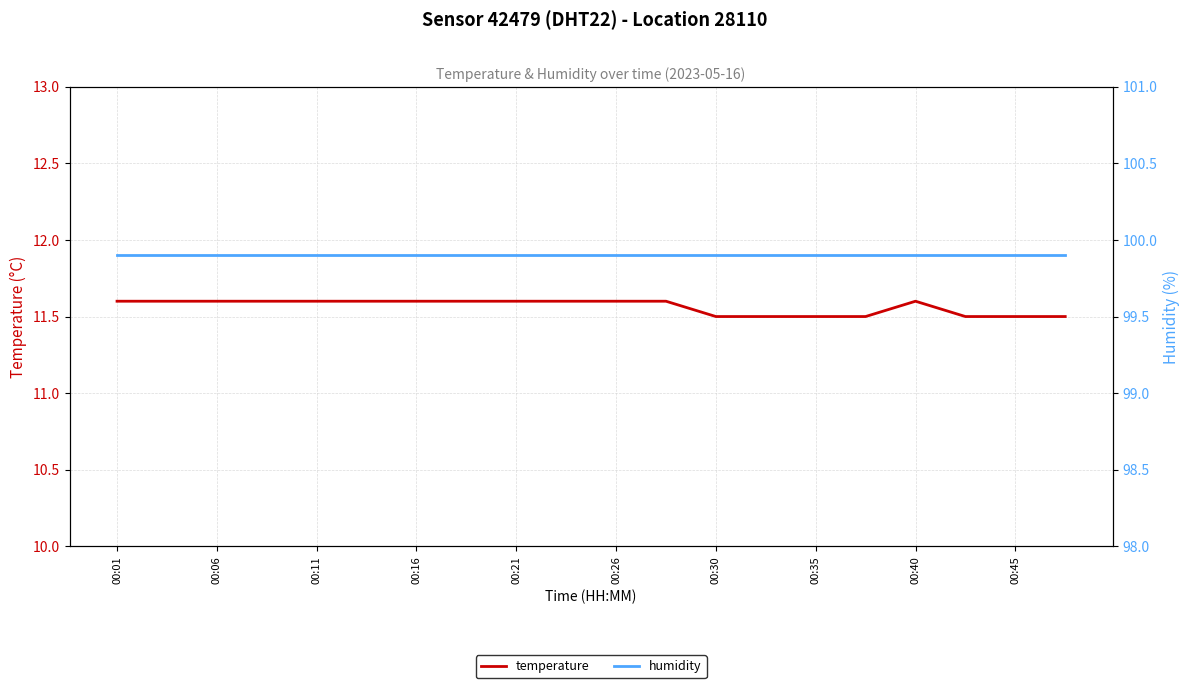

At how many categories does at least one series exceed 42?

20